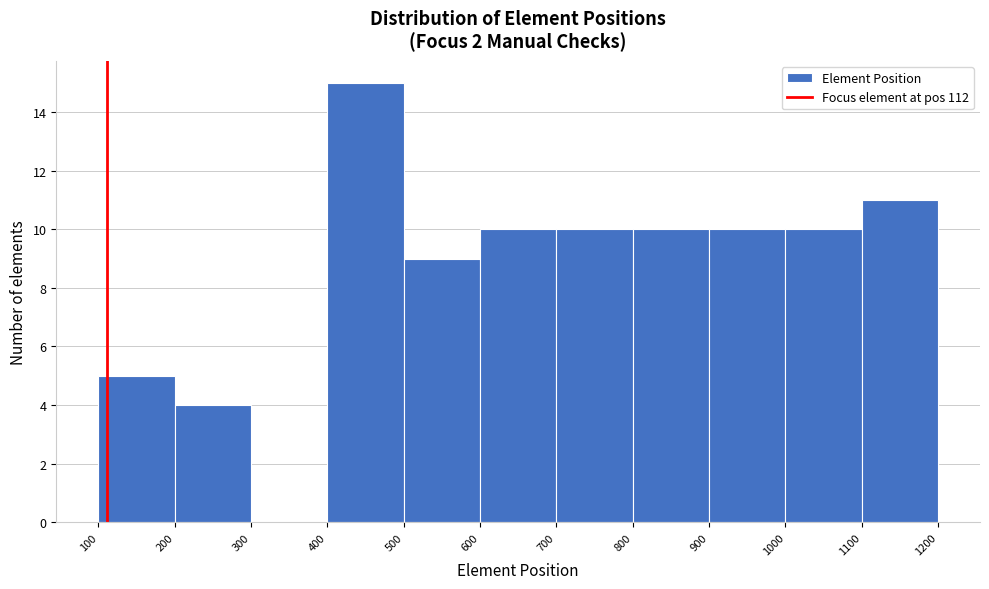

Which range on the x-axis has the tallest bar?

400 to 500